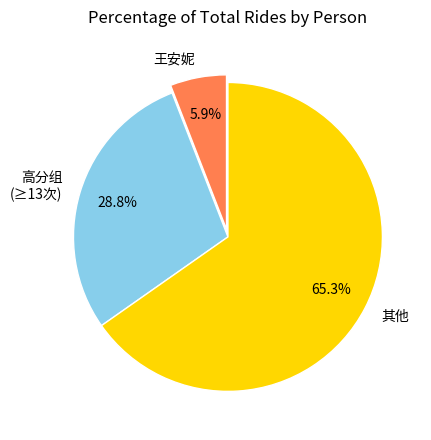

How many segments does this pie chart have?

3